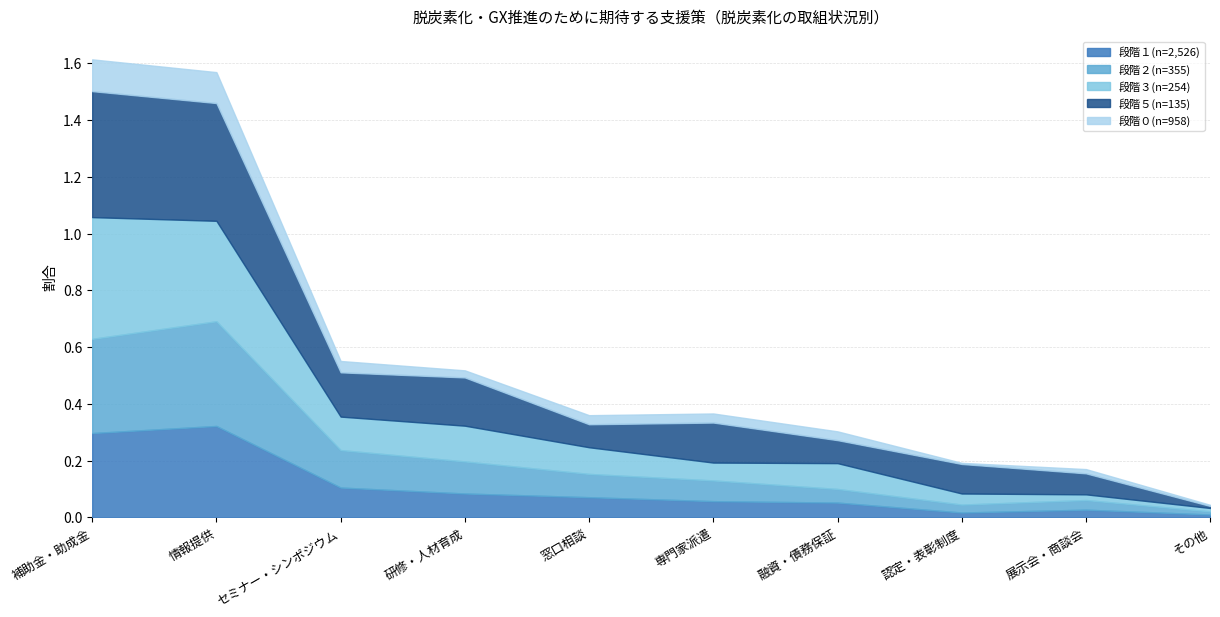

At which category is the sum across all series the highest?

補助金・助成金